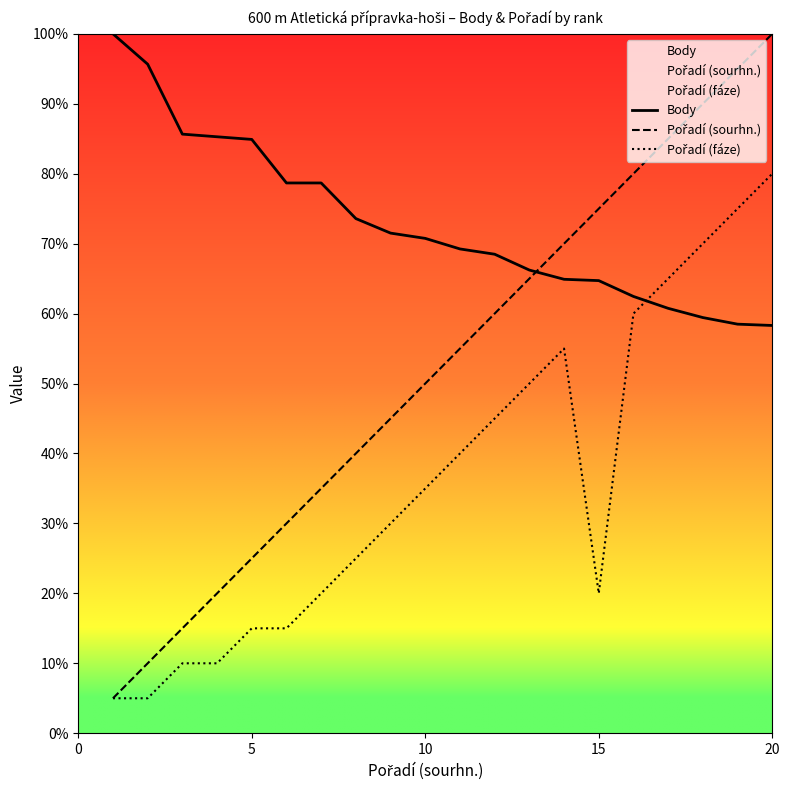

Does the chart have visible grid lines?

No